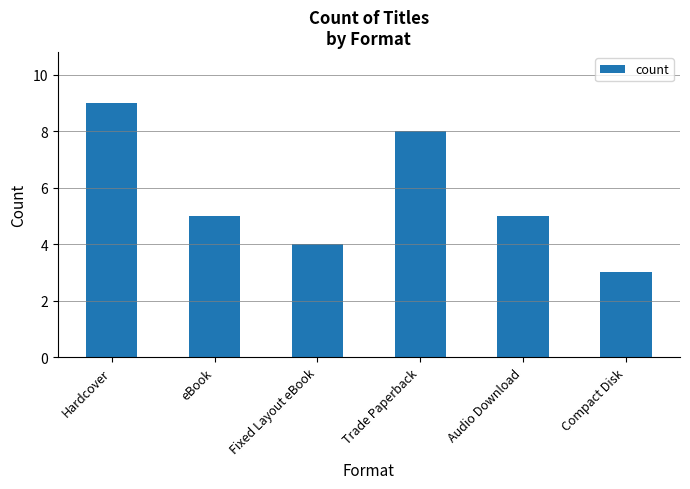

What is the sum of the values at Audio Download and Fixed Layout eBook?

9